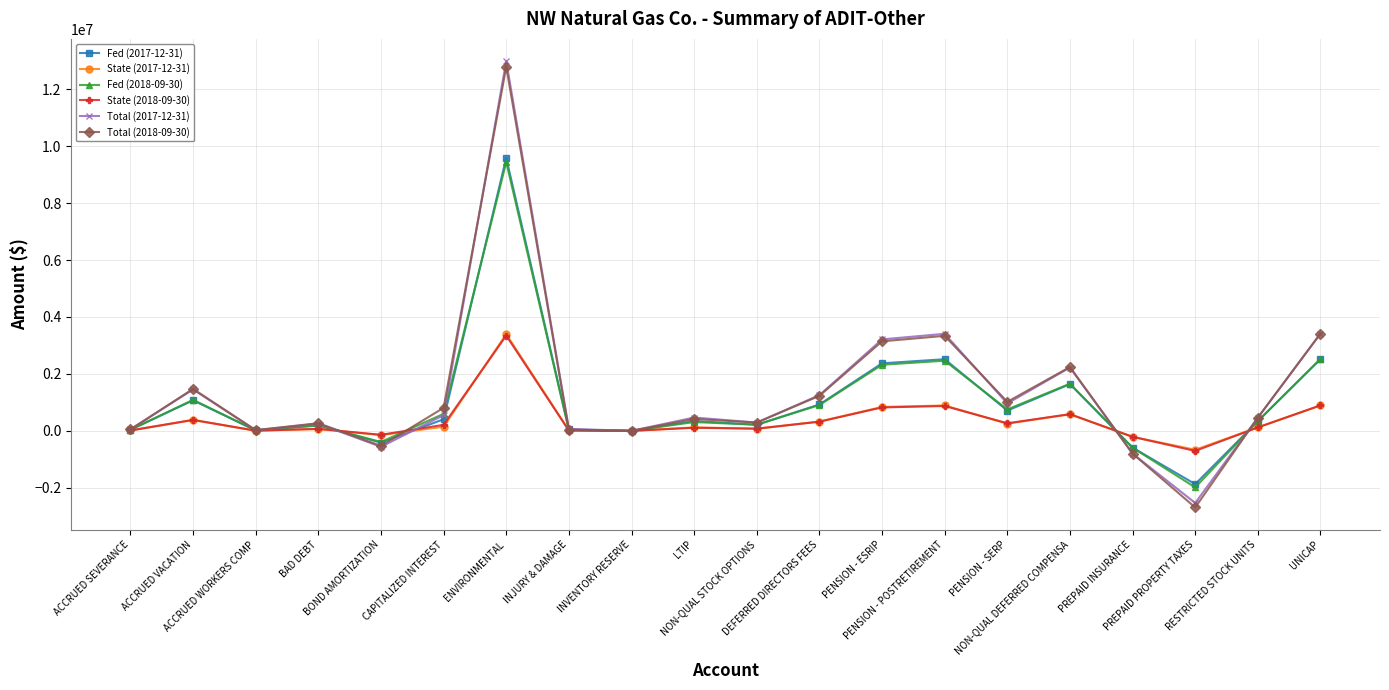

Is it true that Fed (2017-12-31) equals 186777 at BAD DEBT?

True